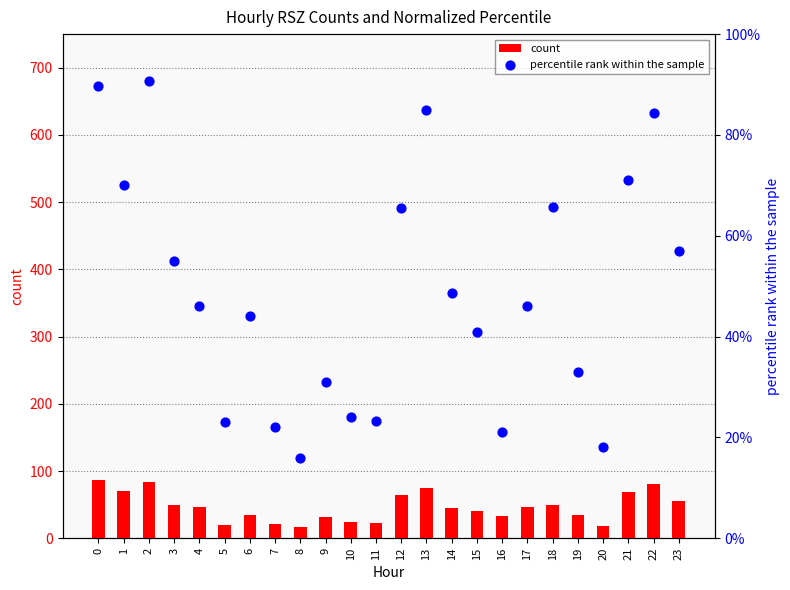

What are all the series names shown in the legend?

count, percentile rank within the sample